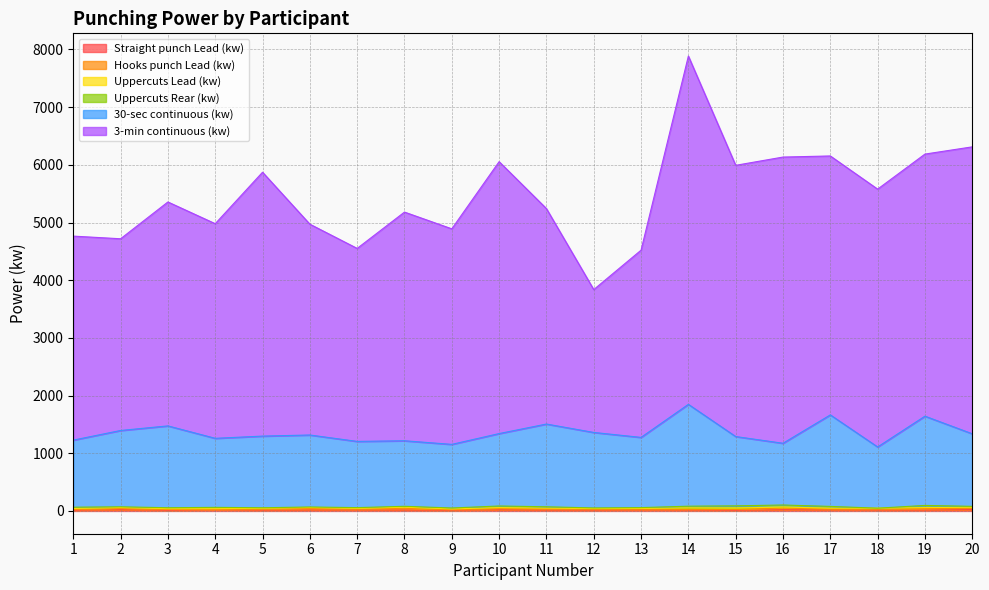

The value of 3-min continuous (kw) at 11 is 3352.9. True or false?

False